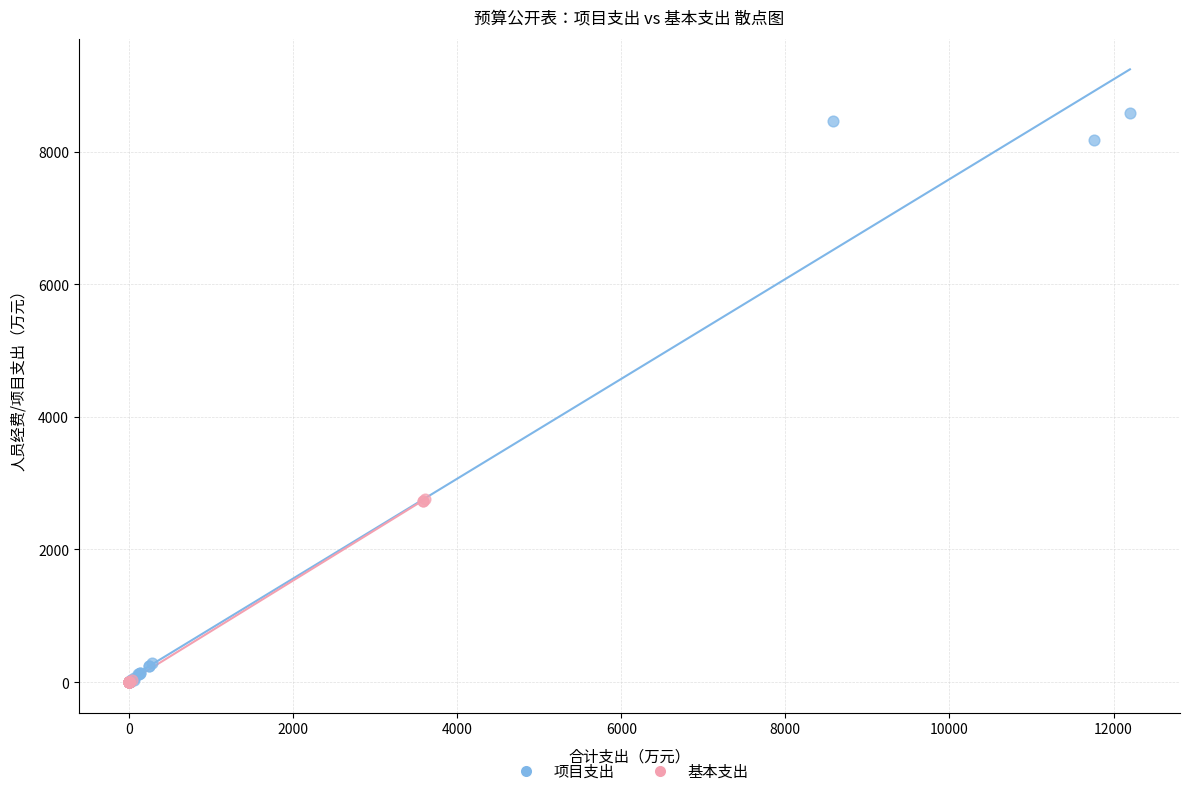

Which series contains the highest Y value?

项目支出